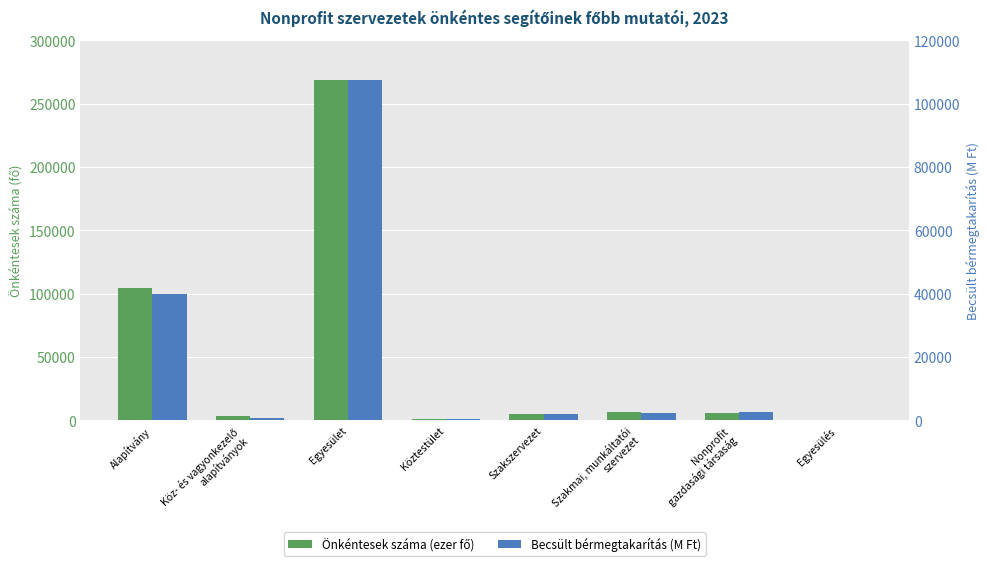

What is the difference between the maximum and minimum values in the Becsült bérmegtakarítás (M Ft) series?

107534.5